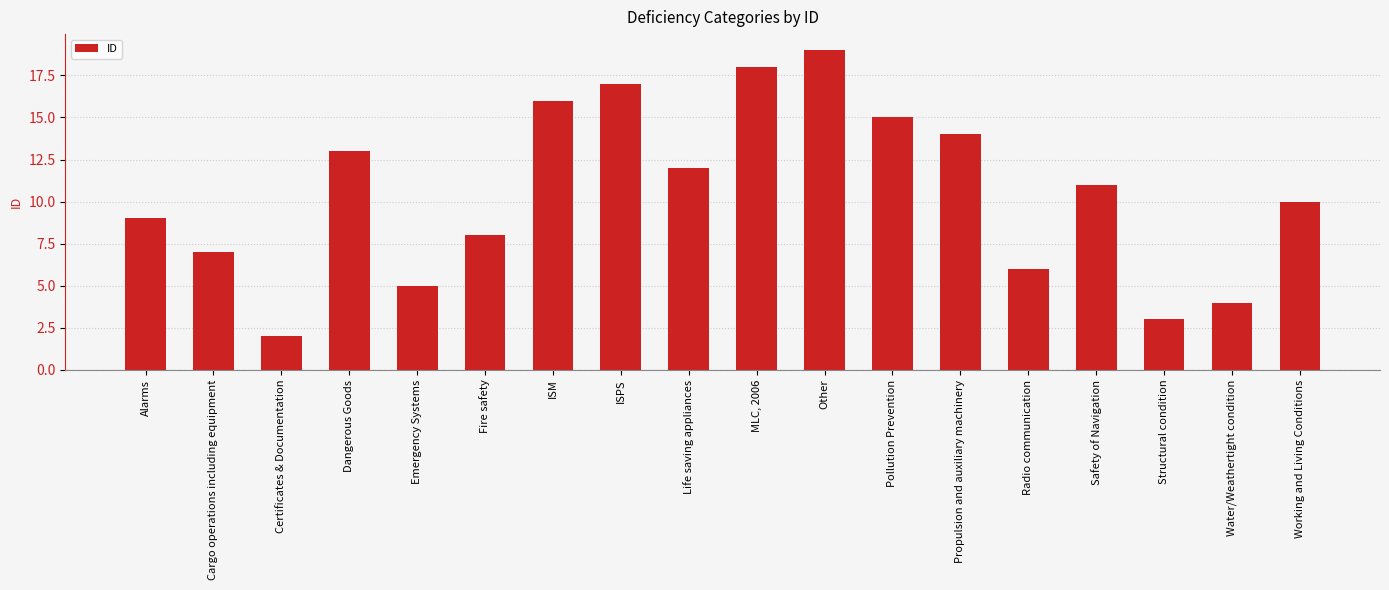

What is the label of the 8th bar from the left?

ISPS